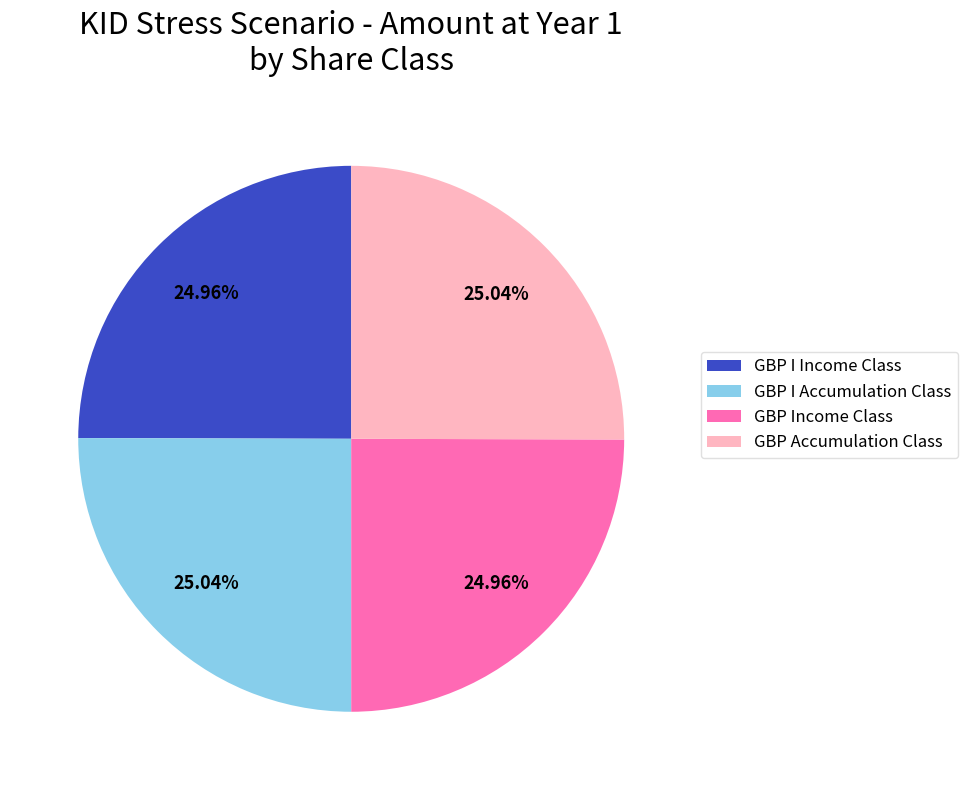

Does GBP Income Class account for over 50% of the chart?

No